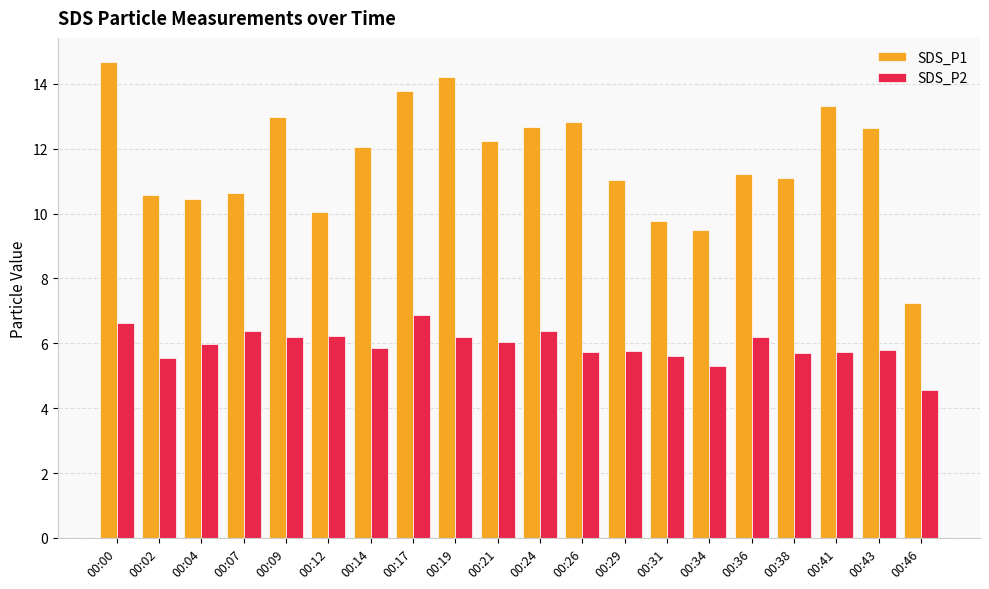

Where does the SDS_P2 series first go above 5?

00:00